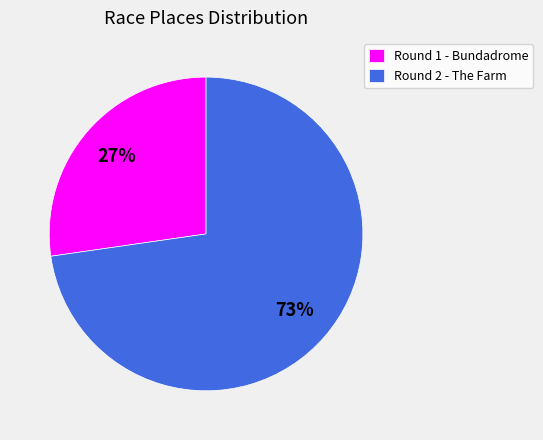

Which slice is the smallest?

Round 1 - Bundadrome